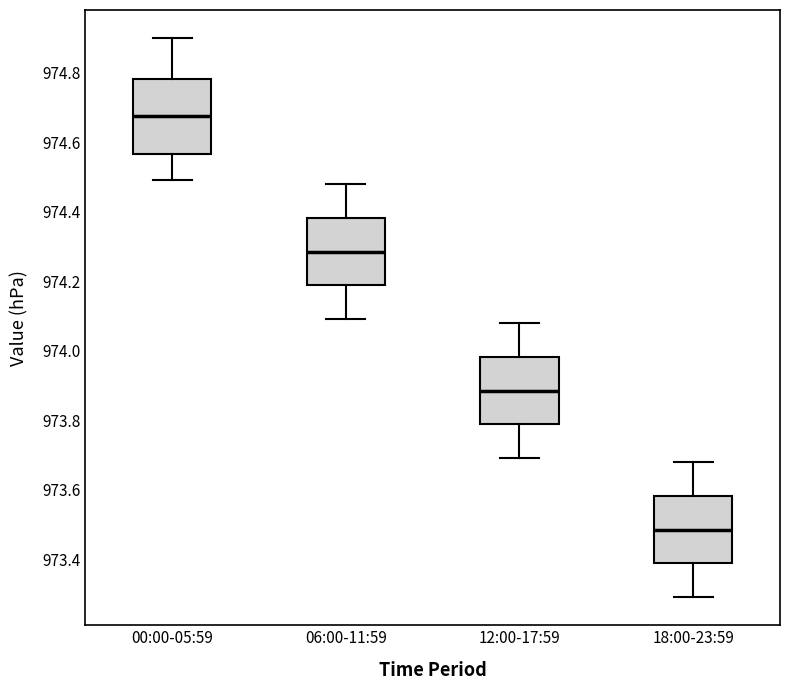

Reading left to right, read every box against the y-axis: the position of its median line, the range the box covers, and the ends of its whiskers. The values are not printed on the chart, so give them approximately, as read against the axis.

00:00-05:59: median 974.68, box 974.56 to 974.78, whiskers 974.50 to 974.90
06:00-11:59: median 974.28, box 974.18 to 974.38, whiskers 974.10 to 974.48
12:00-17:59: median 973.88, box 973.78 to 973.98, whiskers 973.70 to 974.08
18:00-23:59: median 973.48, box 973.38 to 973.58, whiskers 973.30 to 973.68